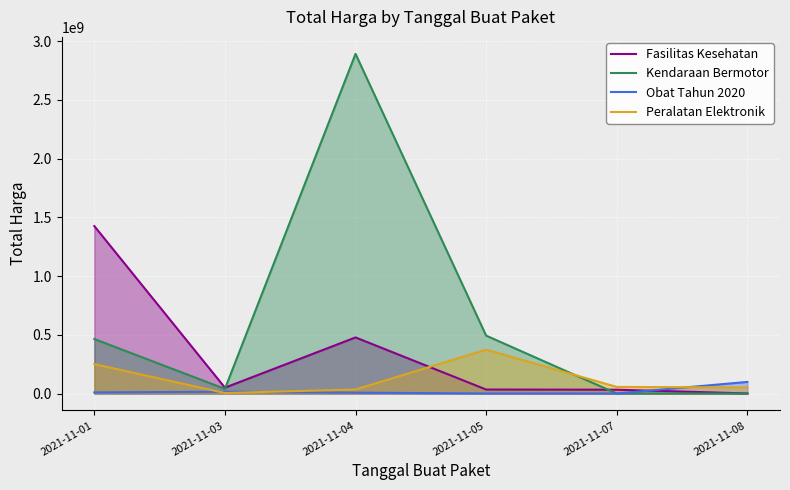

Rank the series by their average value, from highest to lowest.

Kendaraan Bermotor, Fasilitas Kesehatan, Peralatan Elektronik, Obat Tahun 2020